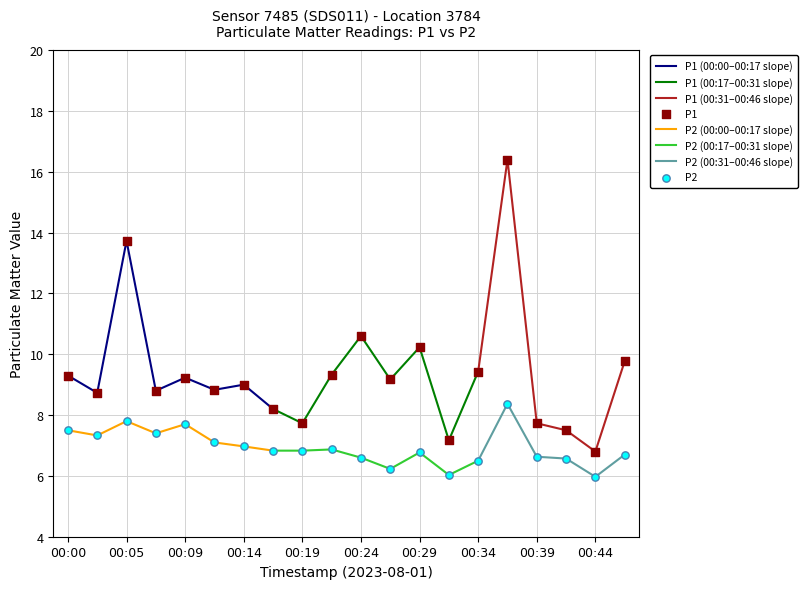

What is the total value across all series at 00:00?

16.8